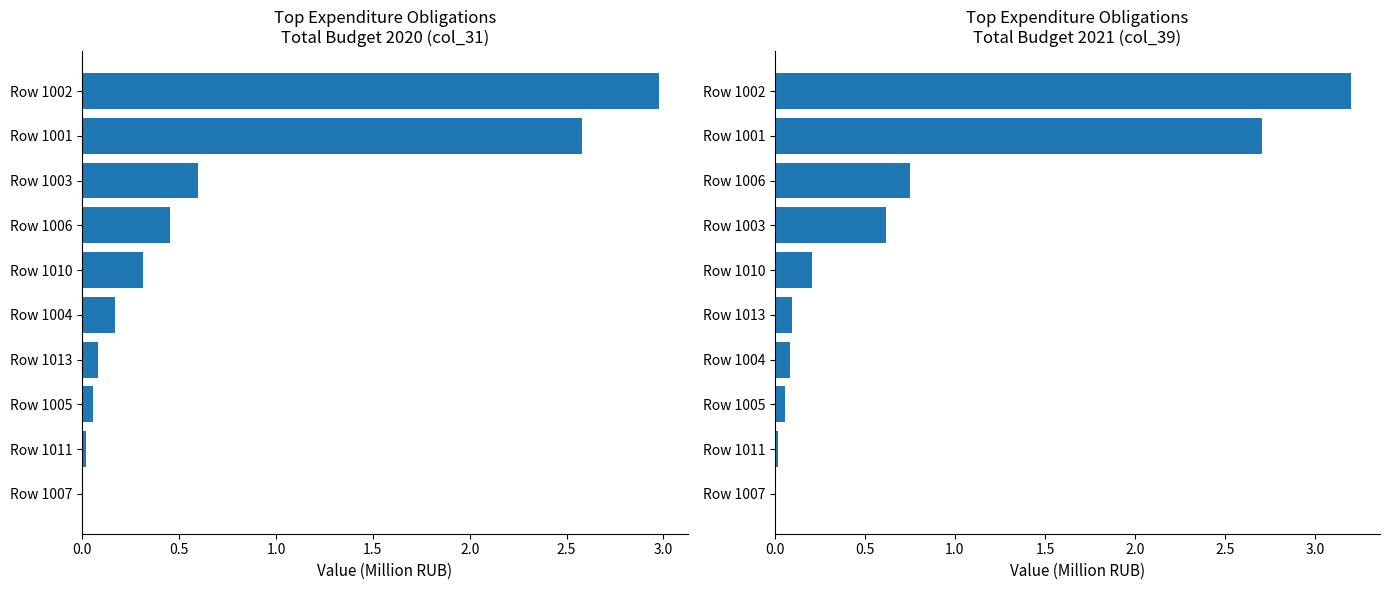

Is it true that col_39 (Total 2021, M RUB) equals 0.0 at Row 1013?

False